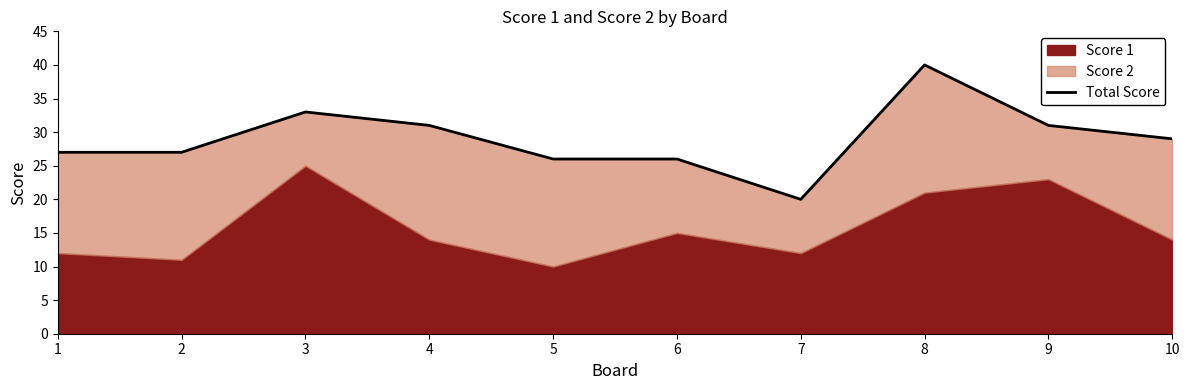

Reading left to right, transcribe all the data shown in this chart.

27	27	33	31	26	26	20	40	31	29